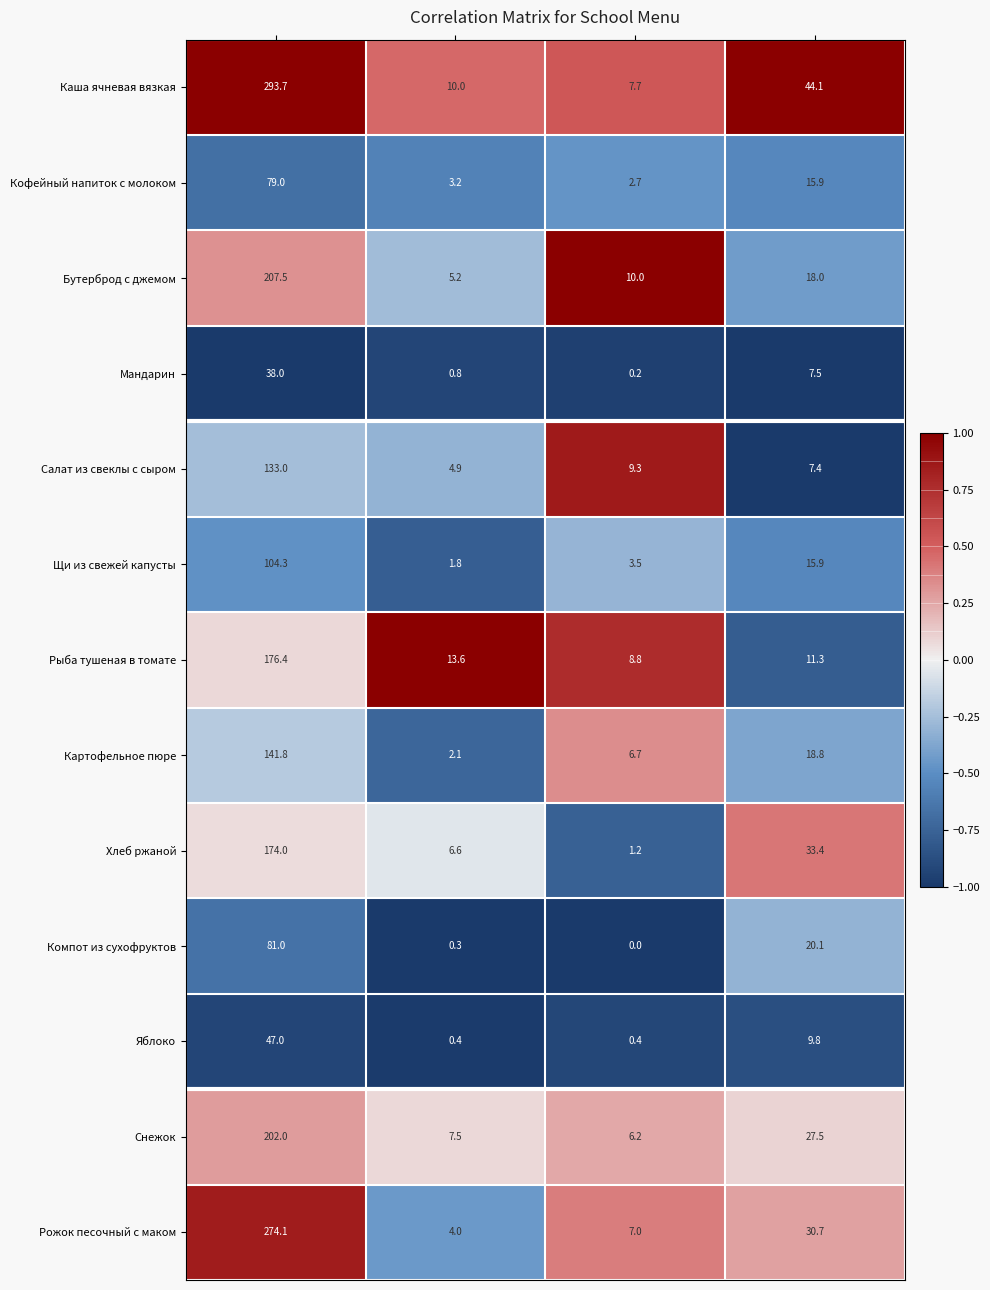

Which series has the largest range (max minus min)?

Каша ячневая вязкая